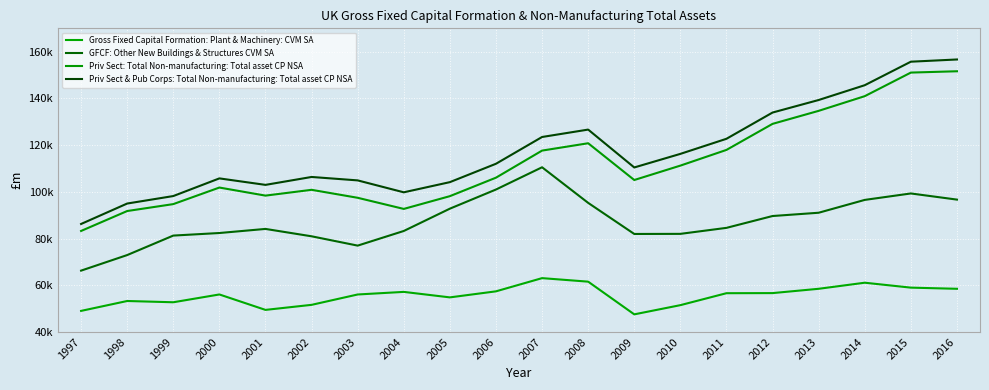

Does the chart display data point markers on the line(s)?

No